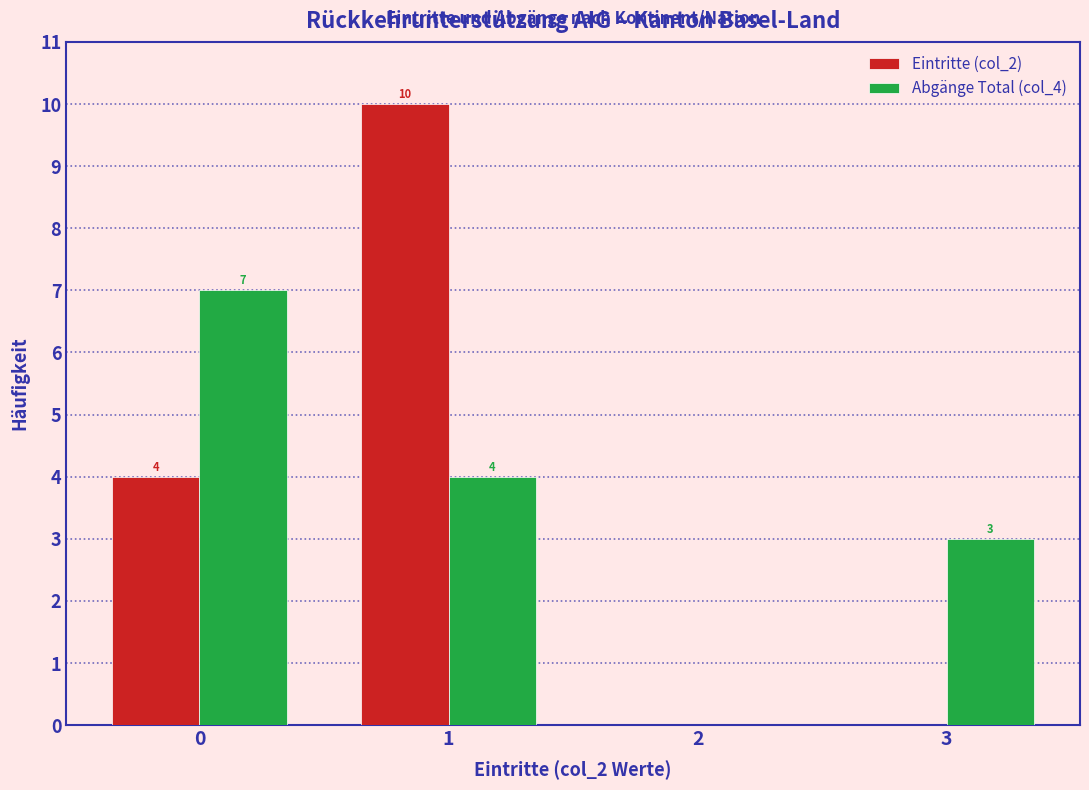

Reading right to left, list all the values displayed in this chart.

Eintritte (col_2): 3=0	2=0	1=10	0=4
Abgänge Total (col_4): 3=3	2=0	1=4	0=7